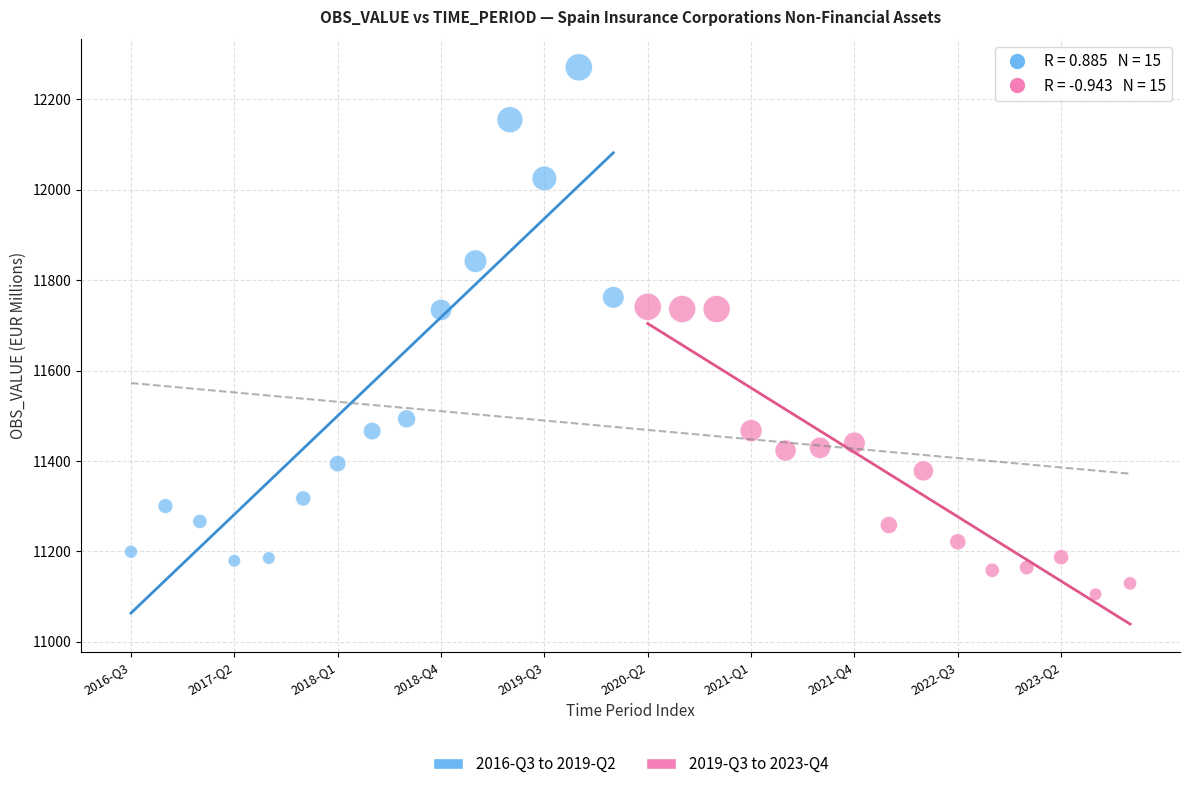

What are all the series names shown in the legend?

2016-Q3 to 2019-Q2, 2019-Q3 to 2023-Q4